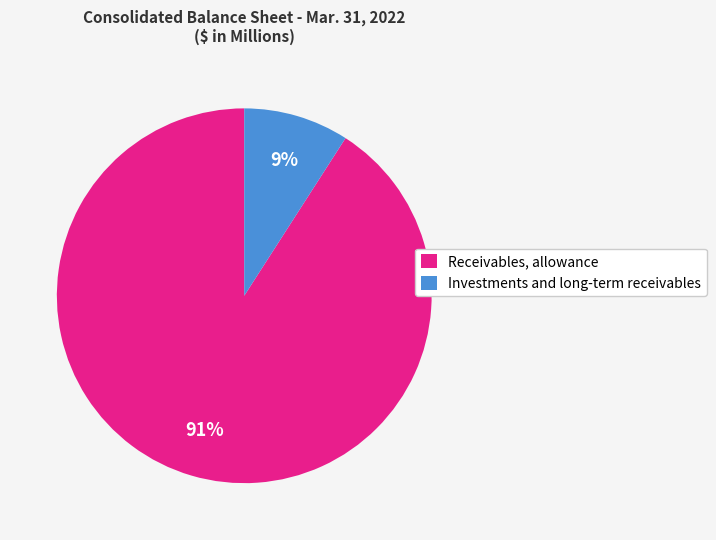

How many slices are in this pie chart?

2